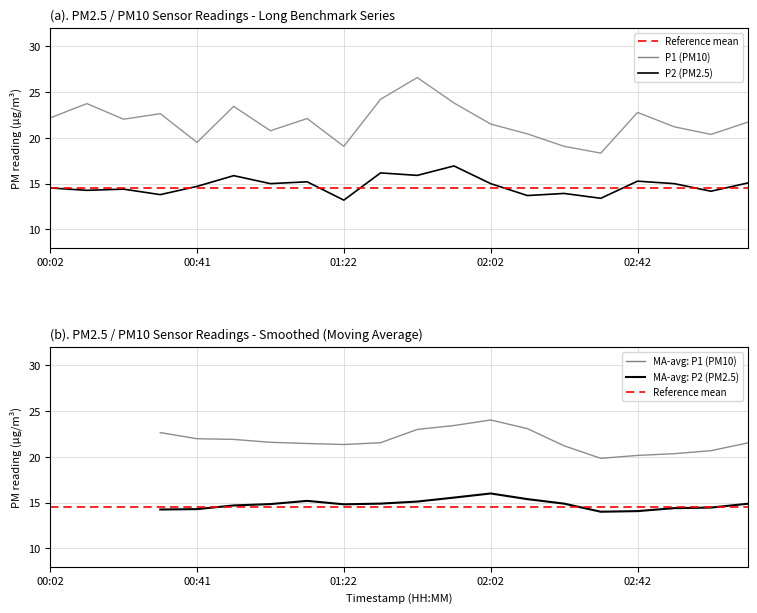

How many positive values does the MA-avg: P2 (PM2.5) series have?

17